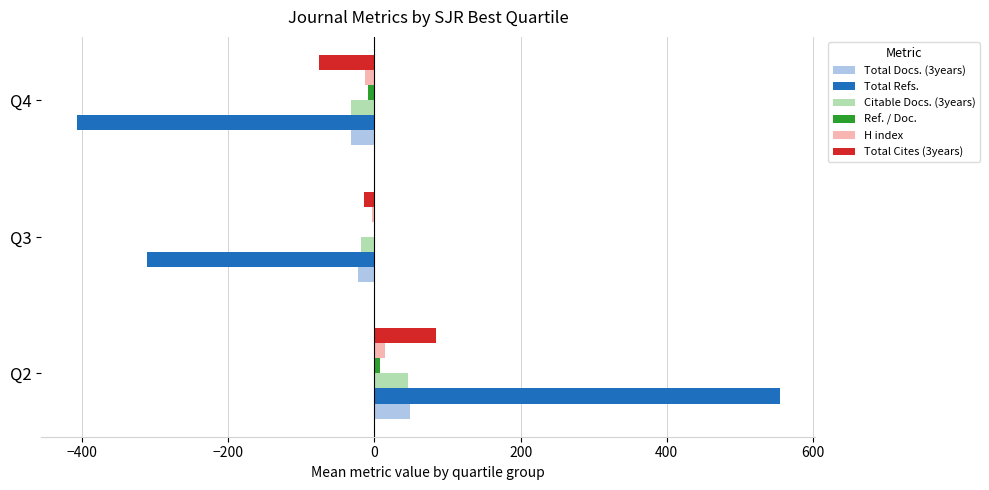

Count the number of categories in the chart.

3